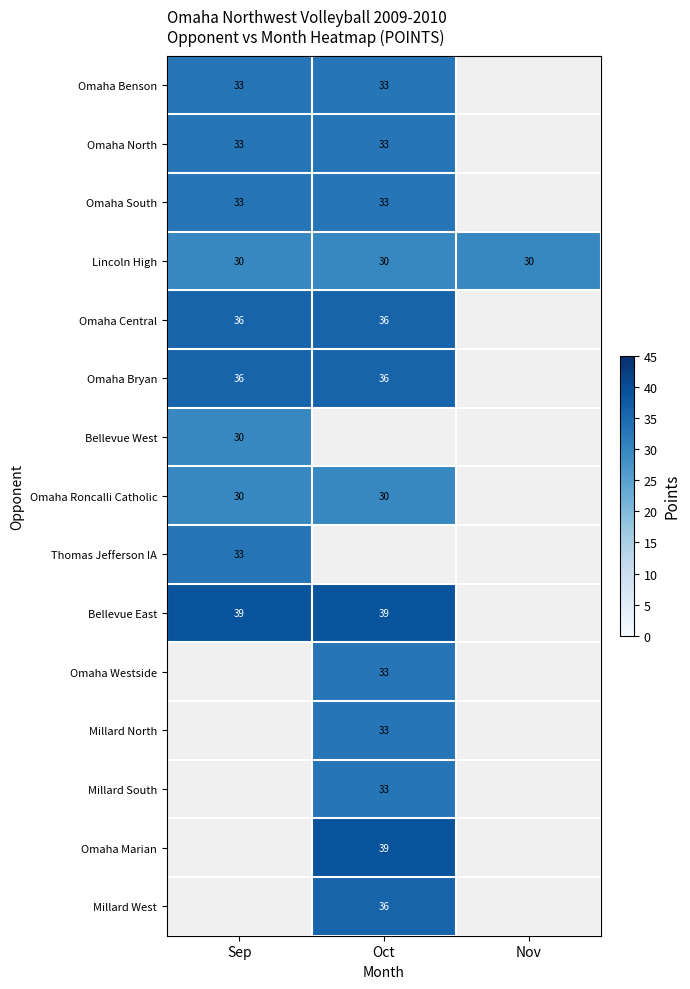

The value of Omaha Westside at Oct is 45. True or false?

False